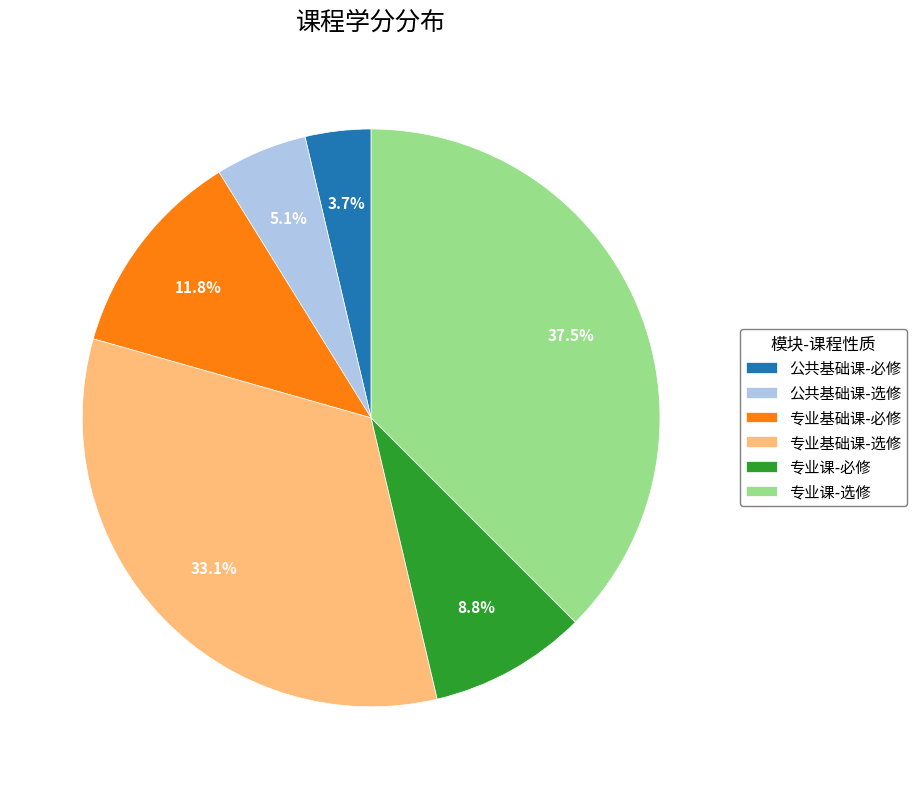

To the nearest percent, what is the difference between the largest and smallest slice percentages?

34%